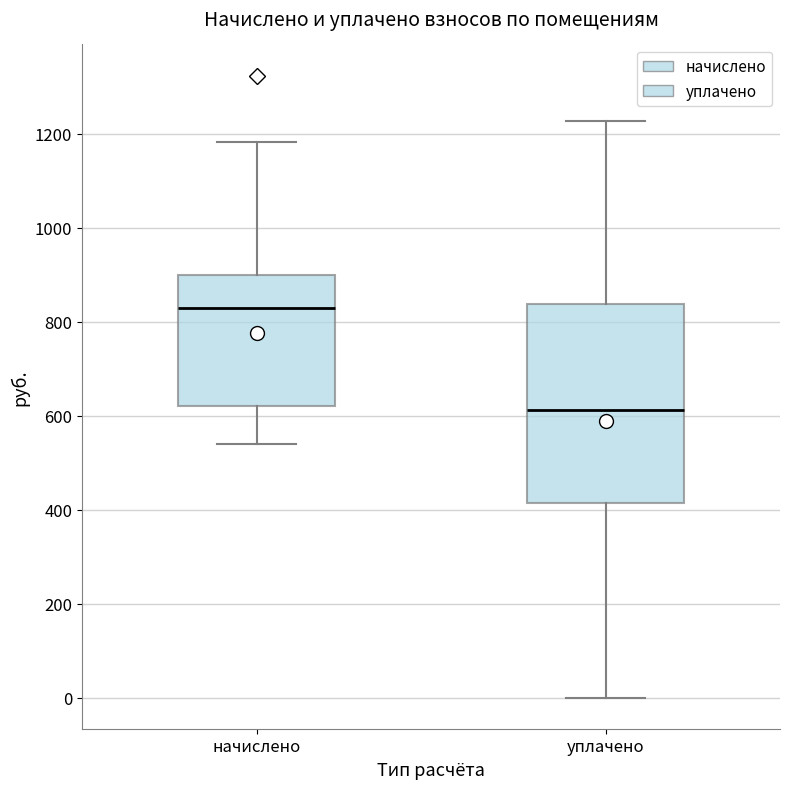

Where is the upper edge of the box for начислено on the y-axis? The values are not printed on the chart, so give them approximately, as read against the axis.

900